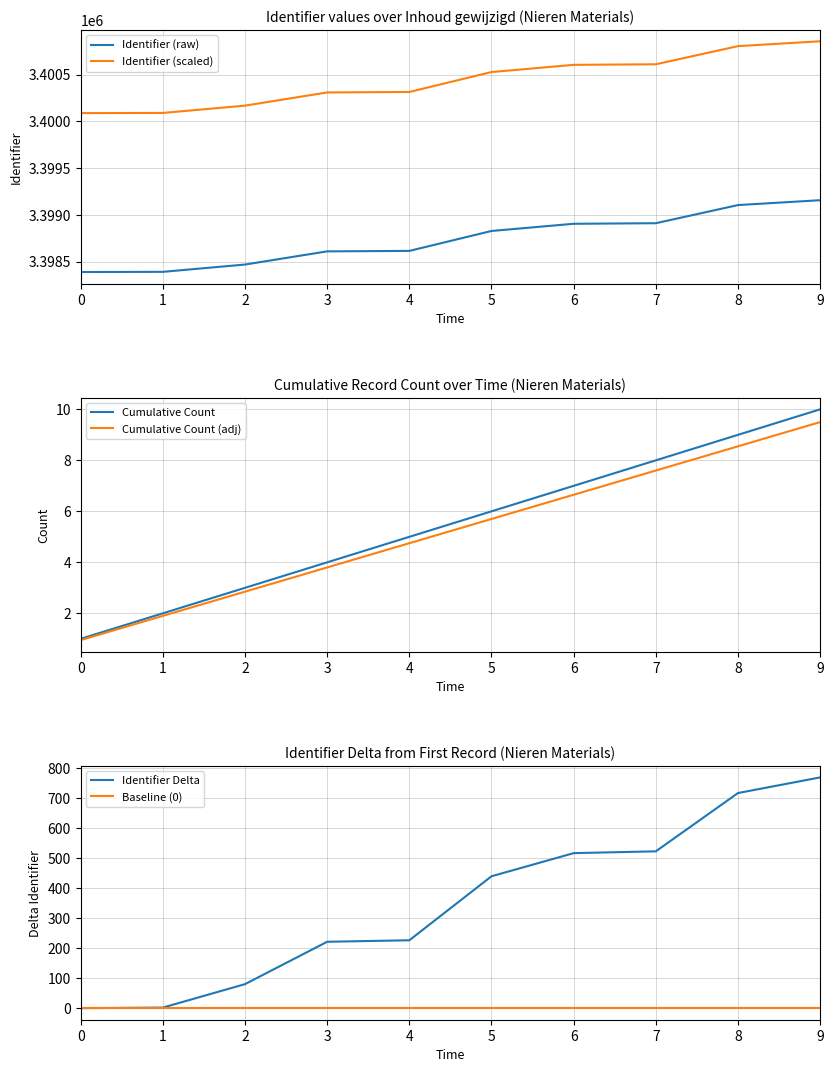

What is the total value across all series at 4?

6799163.1